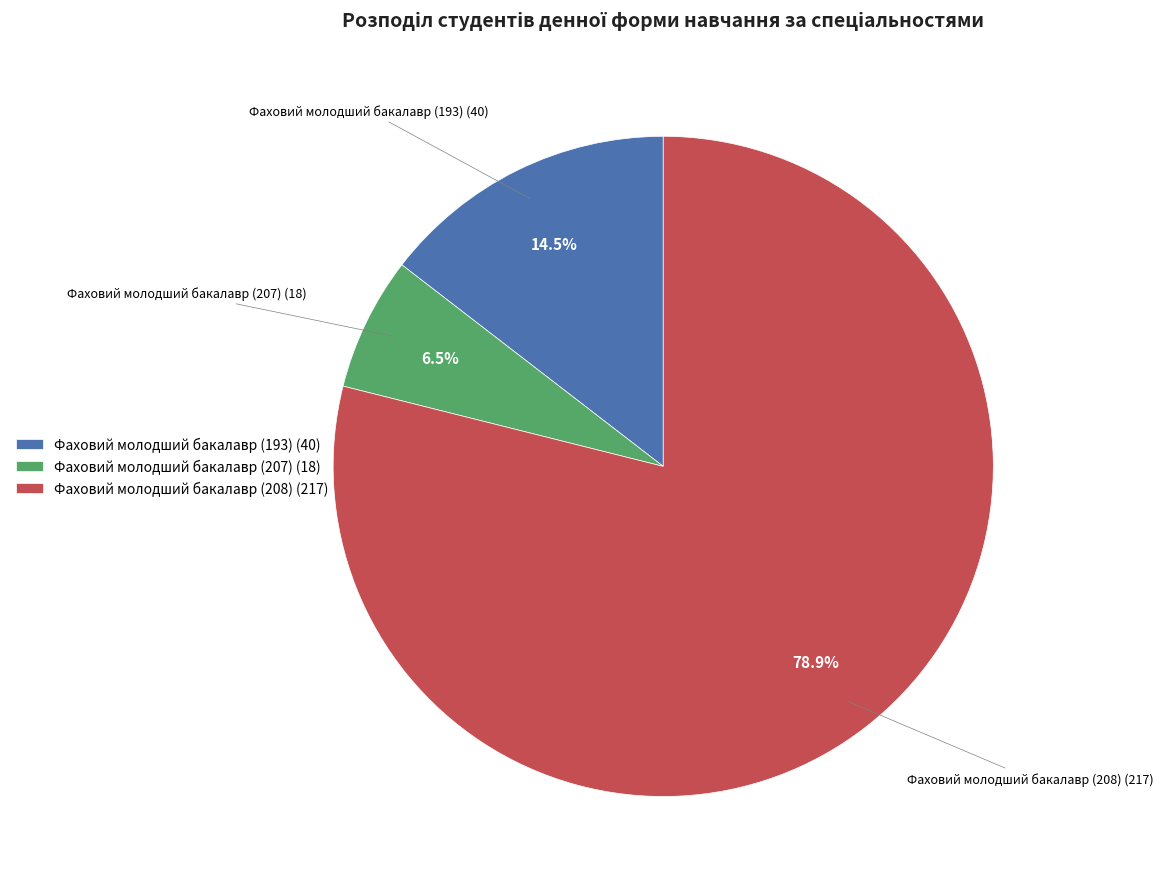

Which slice is the largest?

Фаховий молодший бакалавр (208) (217)